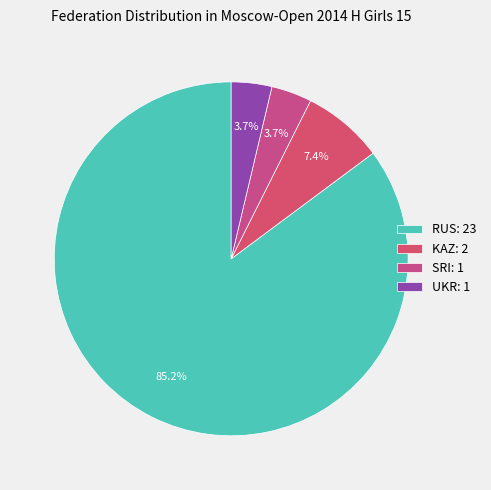

What is the largest slice in the pie chart?

RUS